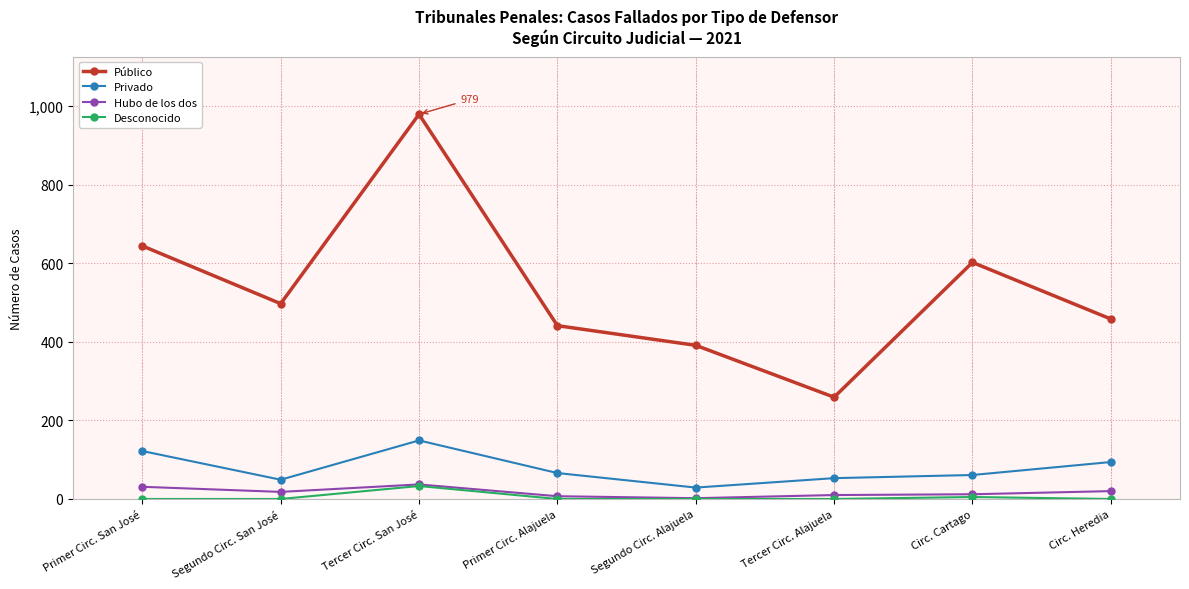

Is it true that Privado equals 122 at Primer Circ. San José?

True